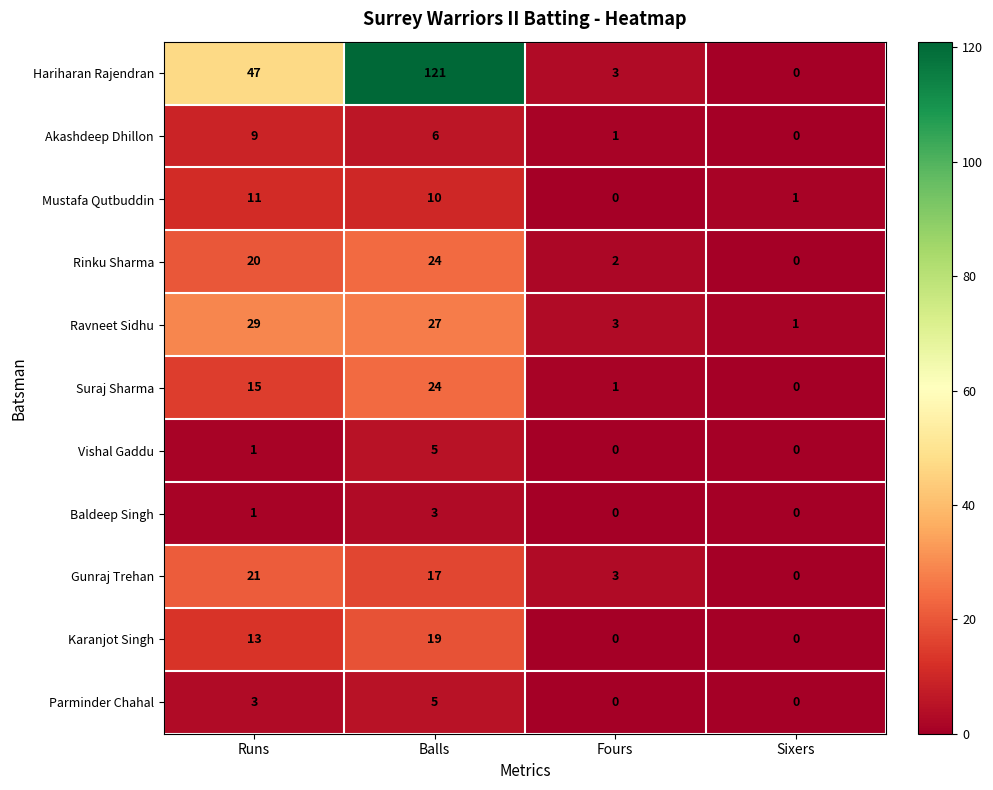

Rank the categories by Mustafa Qutbuddin value from highest to lowest.

Runs, Balls, Sixers, Fours